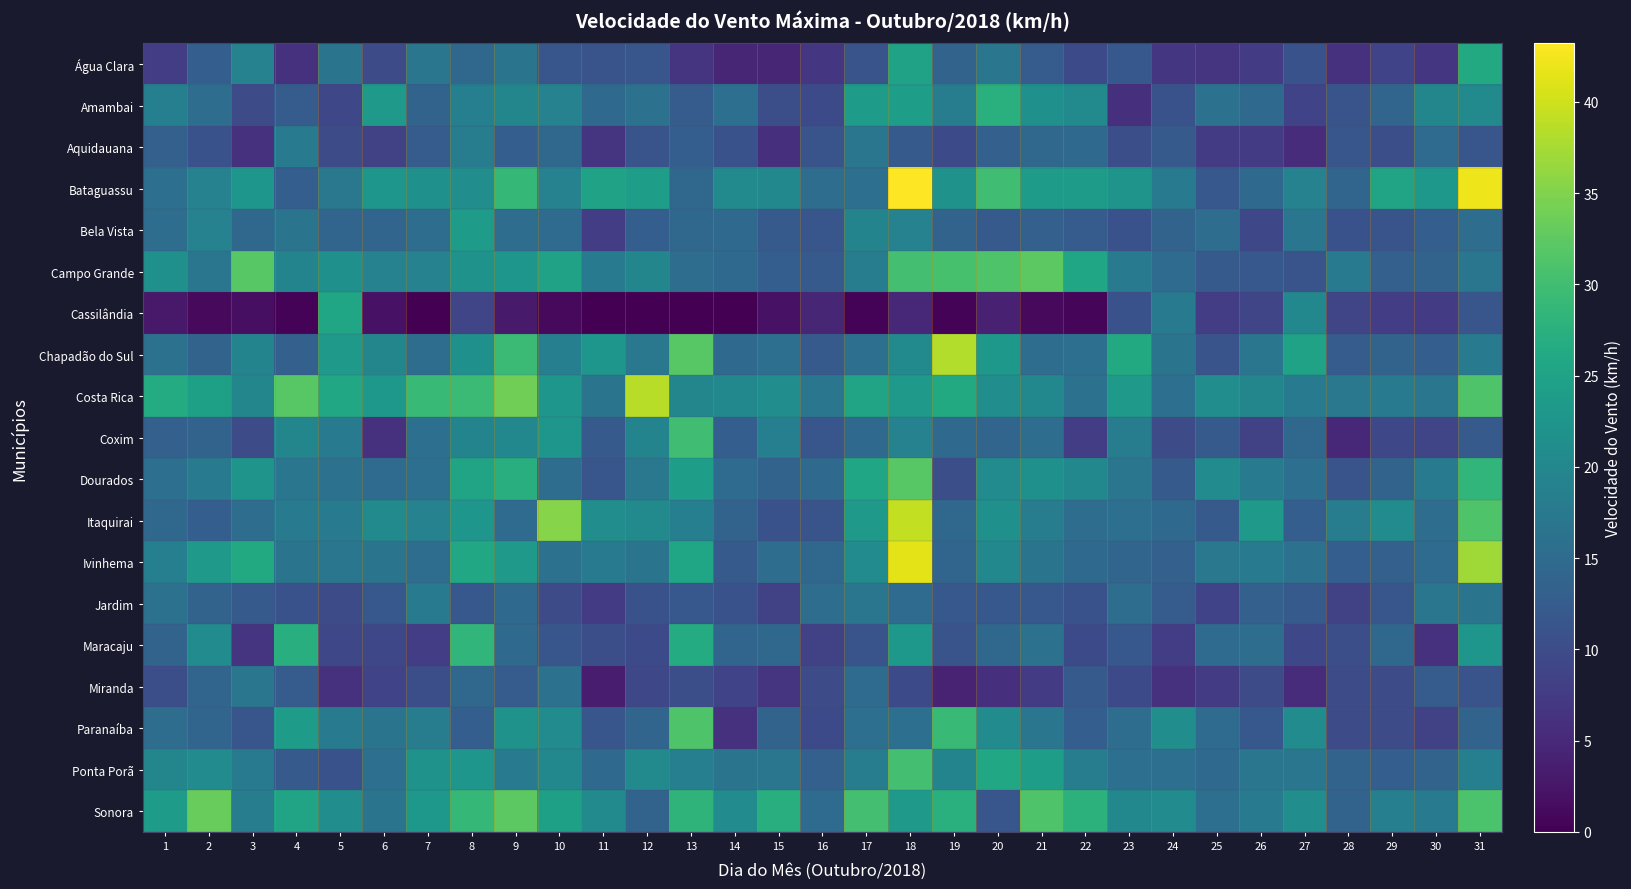

Which series has the widest spread of values?

Bataguassu